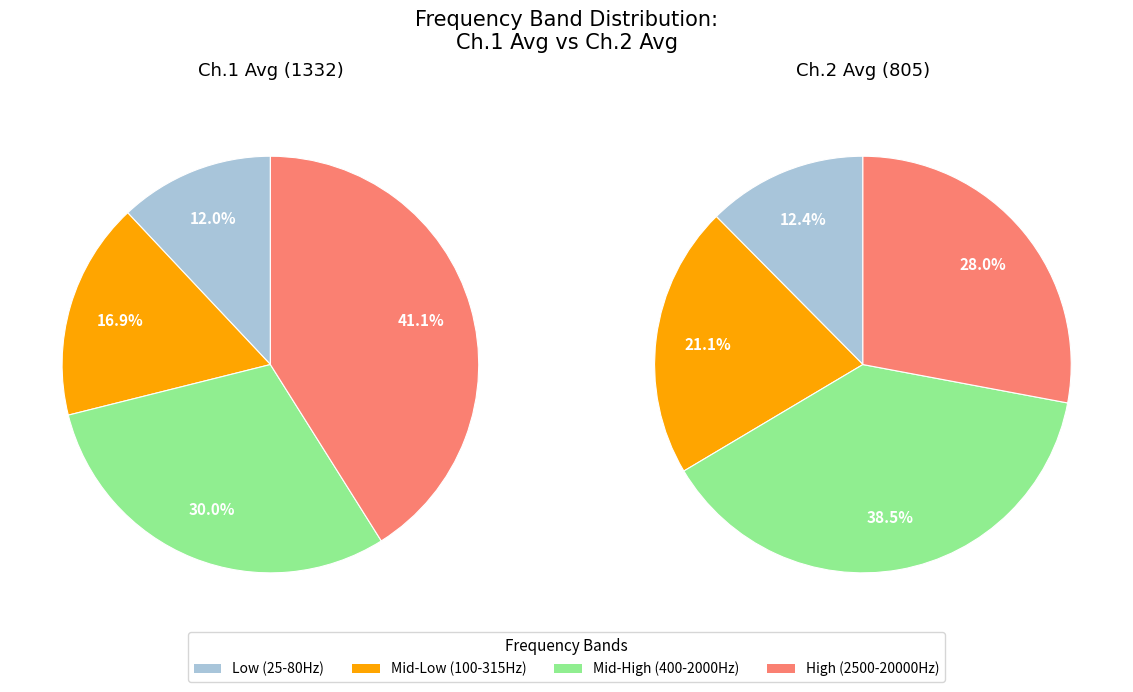

Does 1600 account for over 50% of the chart?

No